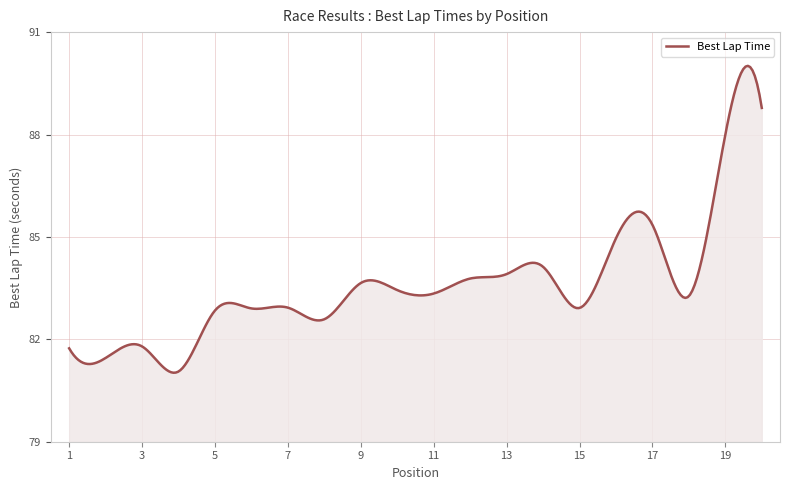

What is the minimum value shown in the chart?

81.0